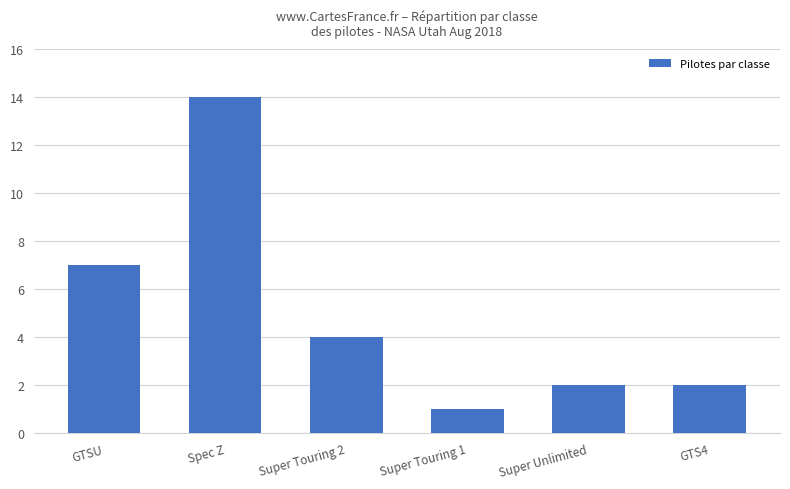

Reading right to left, what are all the values shown in this chart?

2	2	1	4	14	7